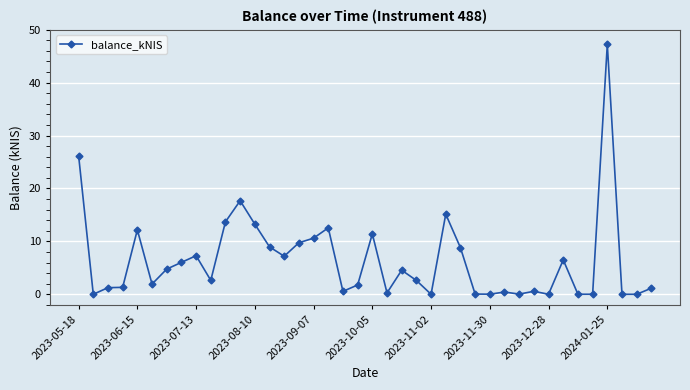

What is the value of the 20th point from the left?

1.8